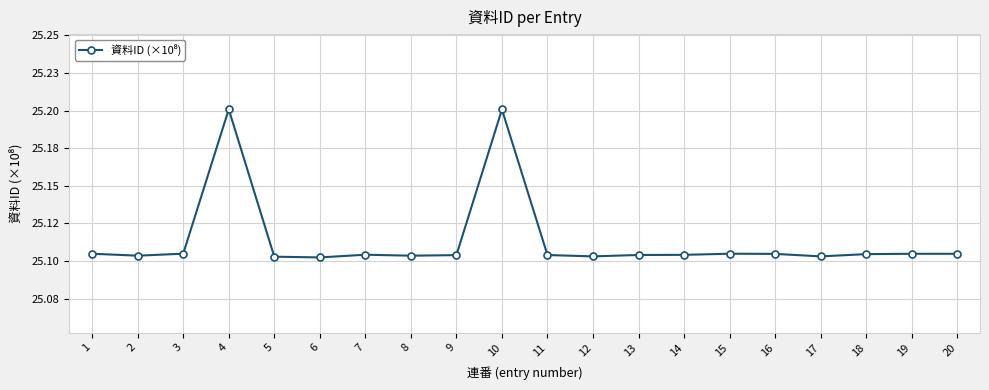

Does the chart have visible grid lines?

Yes